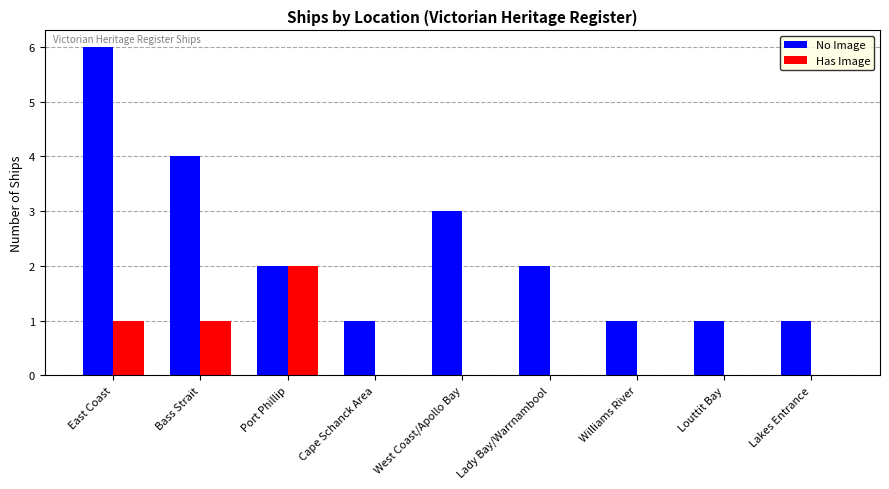

Is it true that No Image equals 1 at Williams River?

True